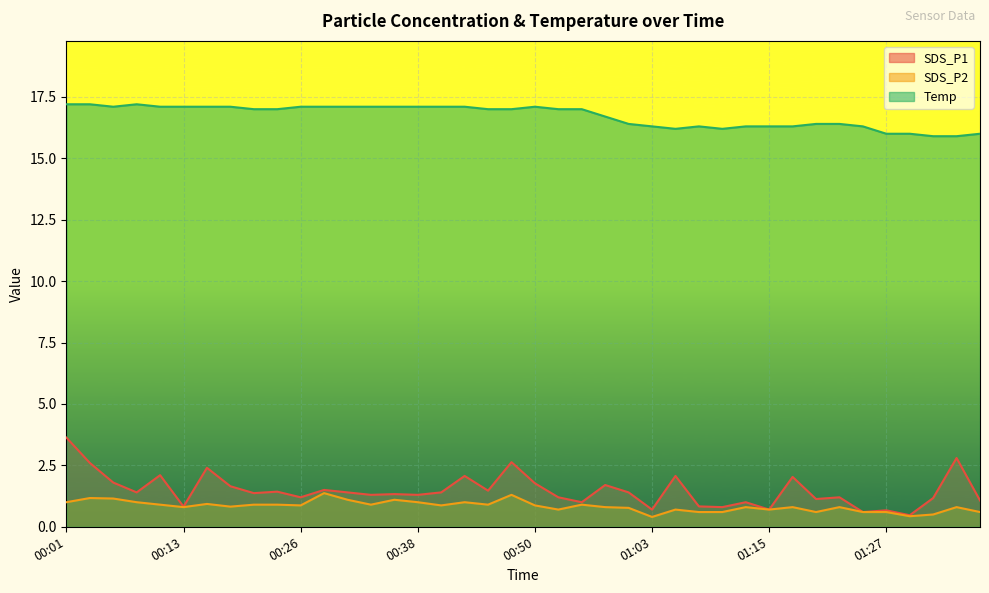

Reading left to right, list all the values displayed in this chart.

SDS_P1: 3.6	2.6	1.8	1.4	2.1	0.8	2.4	1.6	1.4	1.4	1.2	1.5	1.4	1.3	1.3	1.3	1.4	2.1	1.5	2.6	1.8	1.2	1.0	1.7	1.4	0.7	2.1	0.8	0.8	1.0	0.7	2.0	1.1	1.2	0.6	0.7	0.5	1.2	2.8	1.1
SDS_P2: 1.0	1.2	1.1	1.0	0.9	0.8	0.9	0.8	0.9	0.9	0.9	1.4	1.1	0.9	1.1	1.0	0.9	1.0	0.9	1.3	0.9	0.7	0.9	0.8	0.8	0.4	0.7	0.6	0.6	0.8	0.7	0.8	0.6	0.8	0.6	0.6	0.4	0.5	0.8	0.6
Temp: 17.2	17.2	17.1	17.2	17.1	17.1	17.1	17.1	17.0	17.0	17.1	17.1	17.1	17.1	17.1	17.1	17.1	17.1	17.0	17.0	17.1	17.0	17.0	16.7	16.4	16.3	16.2	16.3	16.2	16.3	16.3	16.3	16.4	16.4	16.3	16.0	16.0	15.9	15.9	16.0